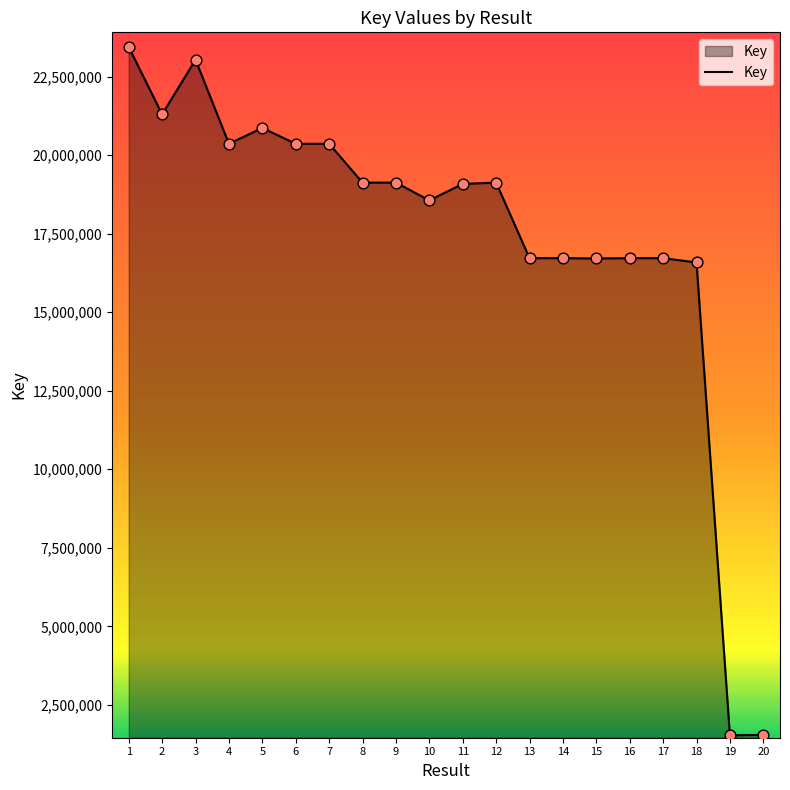

Which has a higher value, 6 or 13?

6